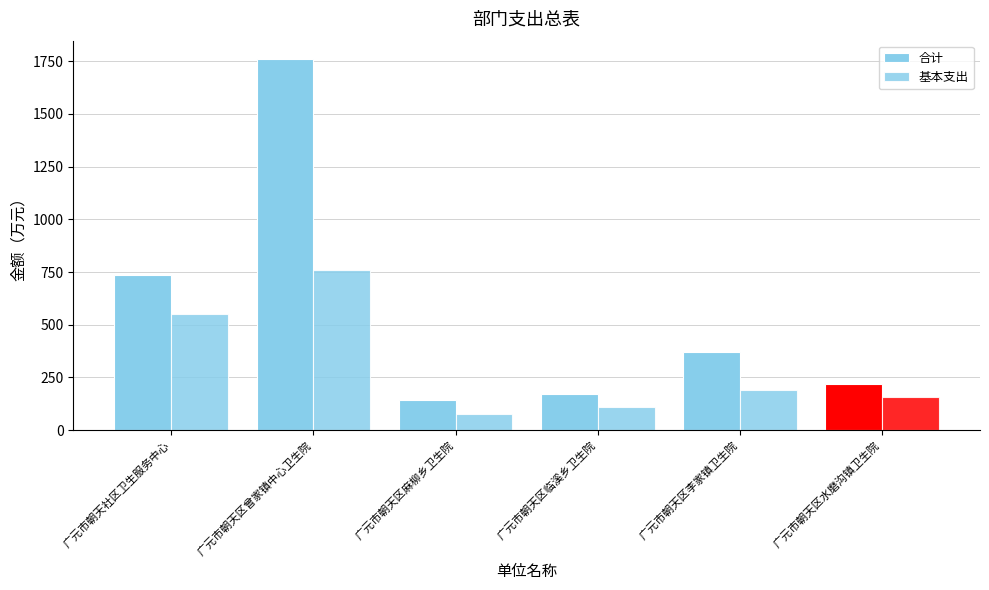

What is the total value across all series at 广元市朝天区临溪乡卫生院?

281.9